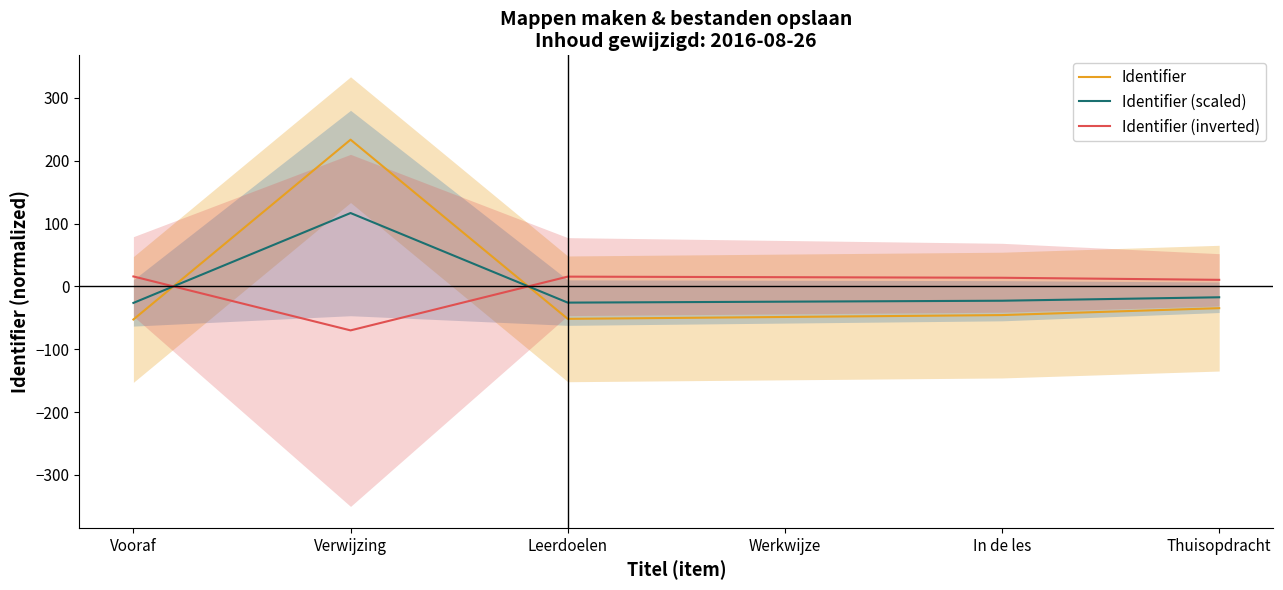

What is the difference between the maximum and second lowest values in the Identifier (scaled) series?

142.5